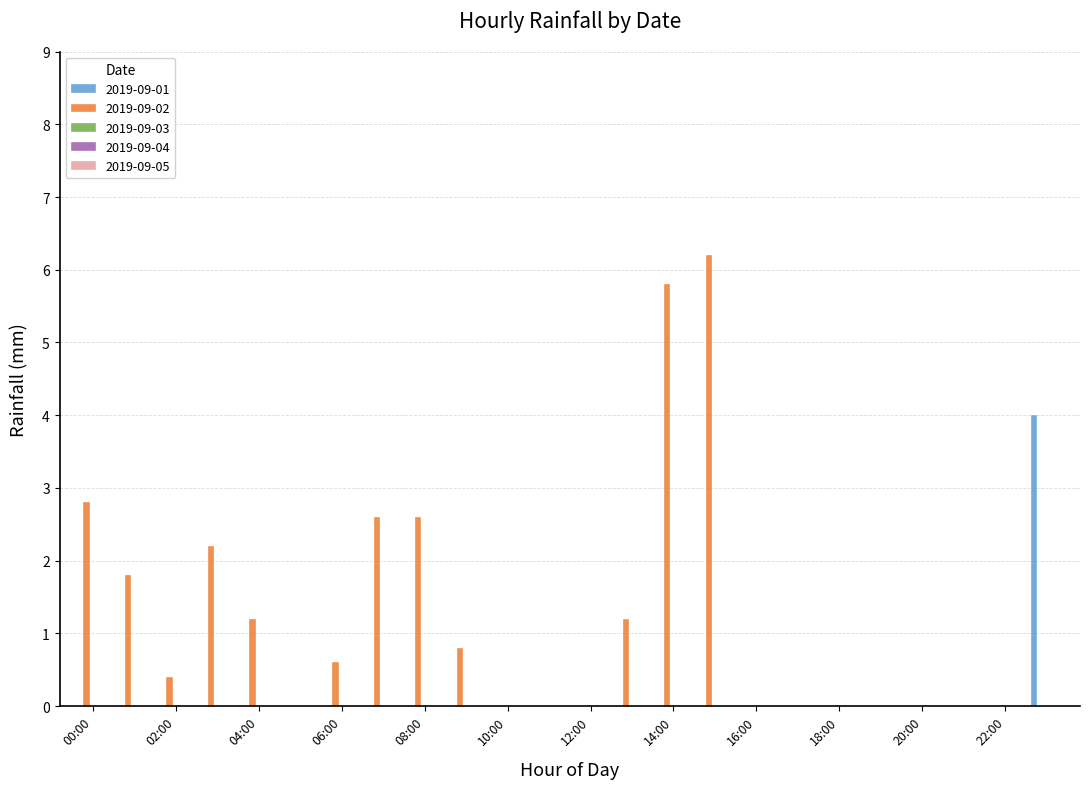

How many data points does each series have?

24